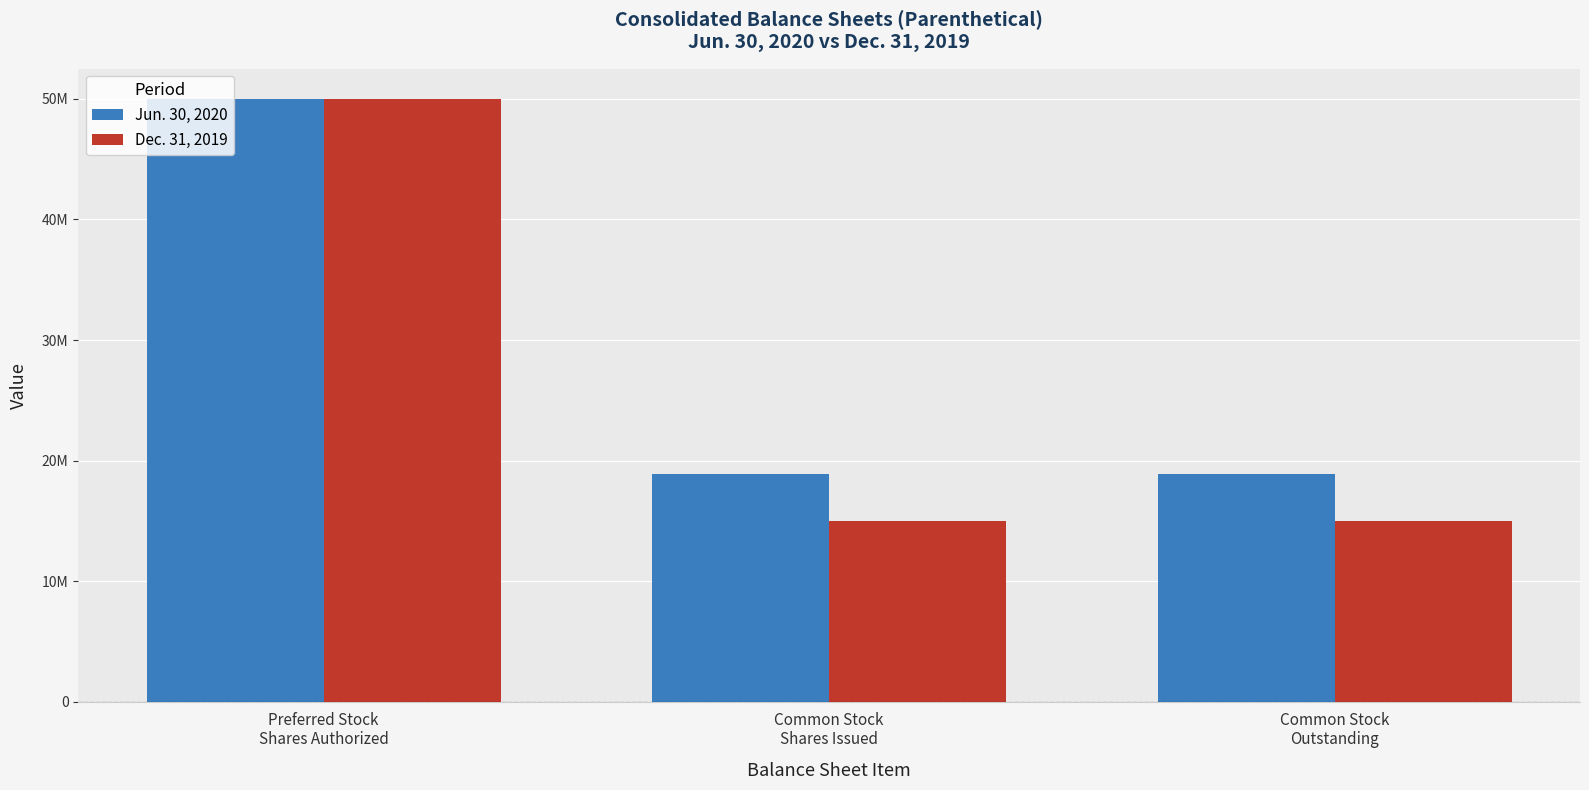

Are the bars grouped side by side (vs. stacked)?

Yes